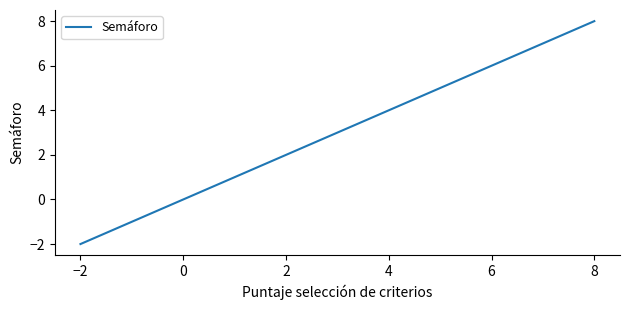

What is the maximum value shown in the chart?

8